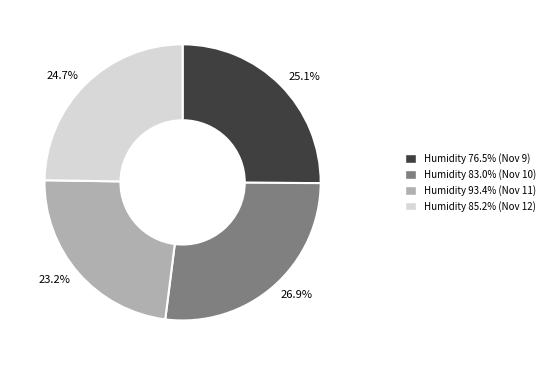

How many segments does this pie chart have?

4